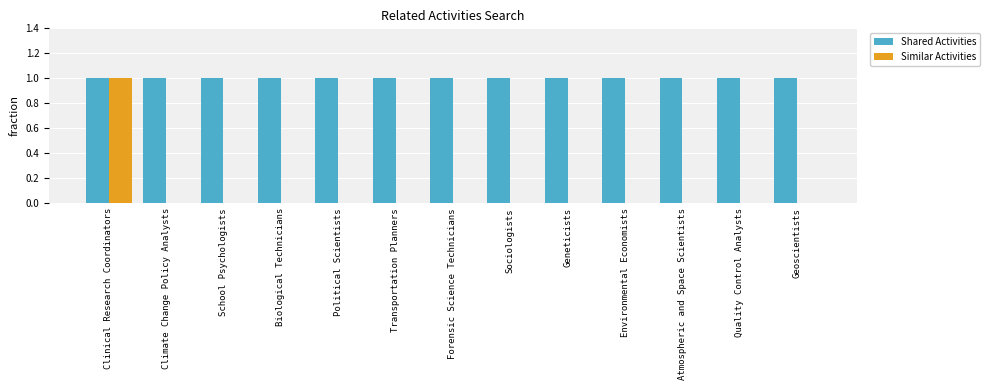

True or false: Shared Activities has a value of 0 at Sociologists.

False